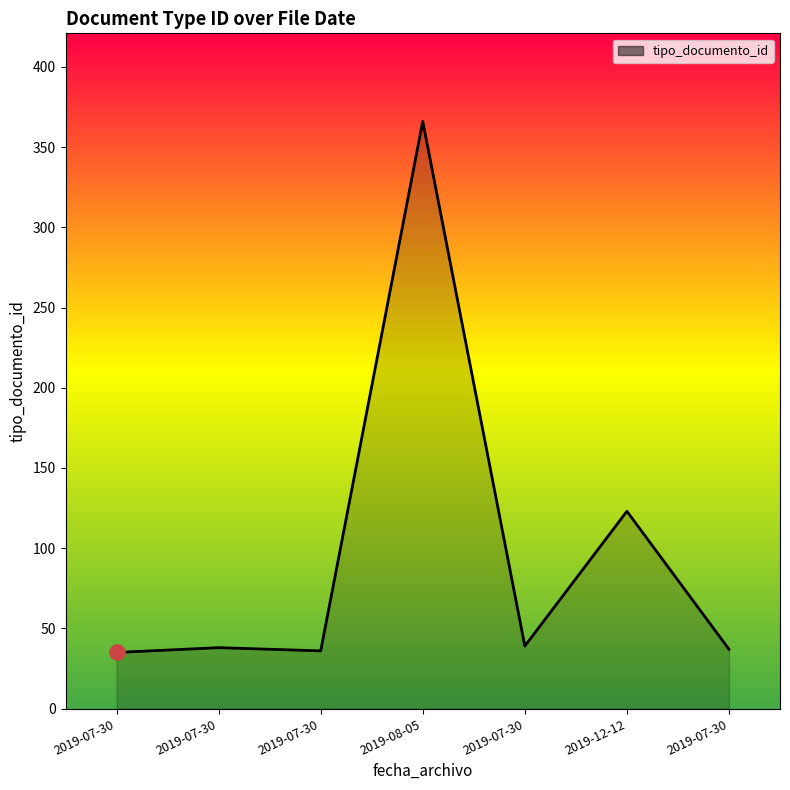

What is the change in value from 2019-07-30 to 2019-07-30?

-1